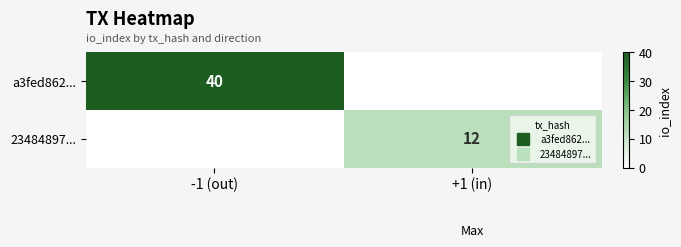

What is the difference between the 23484897... values at -1 (out) and +1 (in)?

12